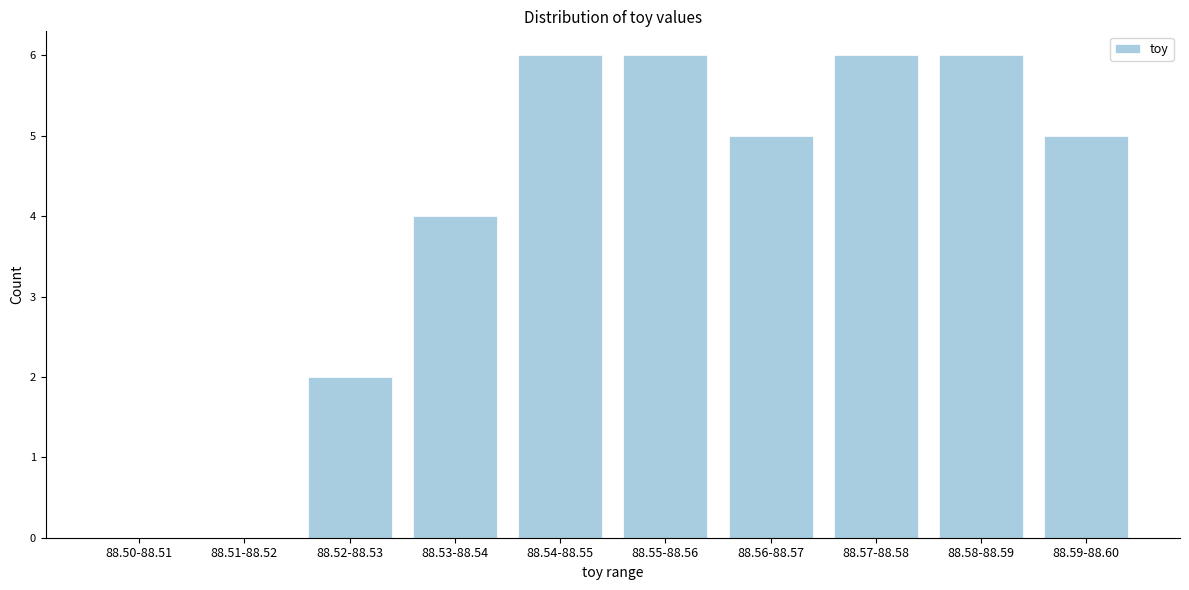

Reading right to left, transcribe all the data shown in this chart.

88.59-88.60=5	88.58-88.59=6	88.57-88.58=6	88.56-88.57=5	88.55-88.56=6	88.54-88.55=6	88.53-88.54=4	88.52-88.53=2	88.51-88.52=0	88.50-88.51=0